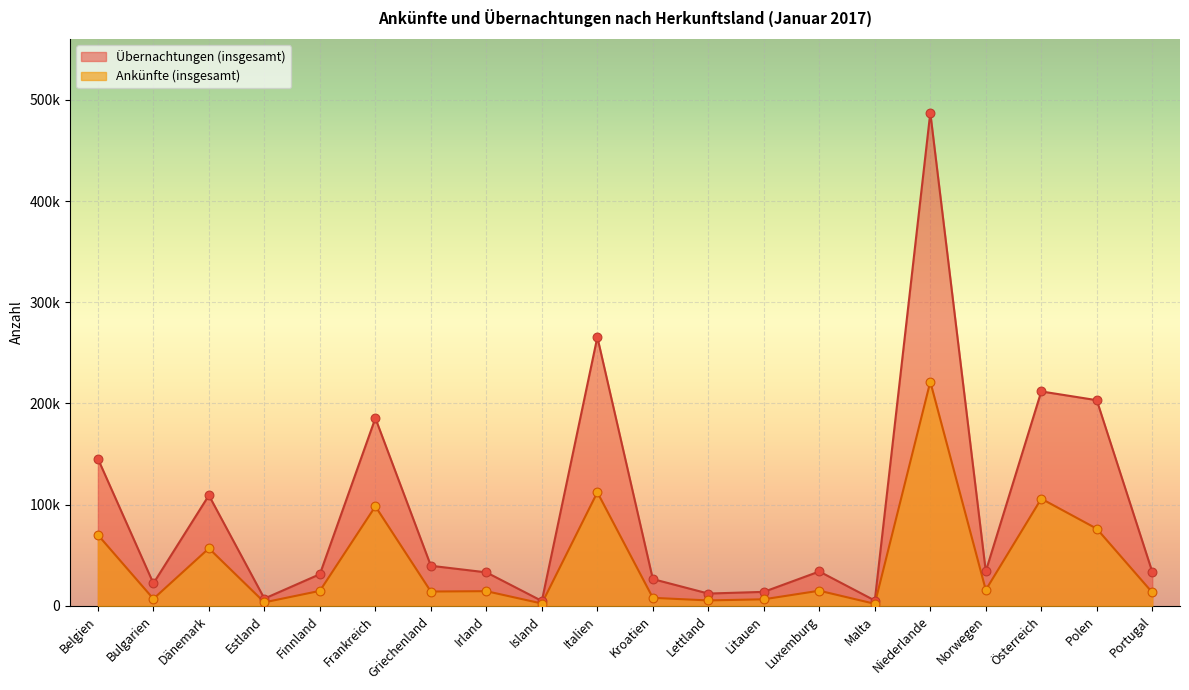

Which series has the largest total across all categories?

Übernachtungen (insgesamt)